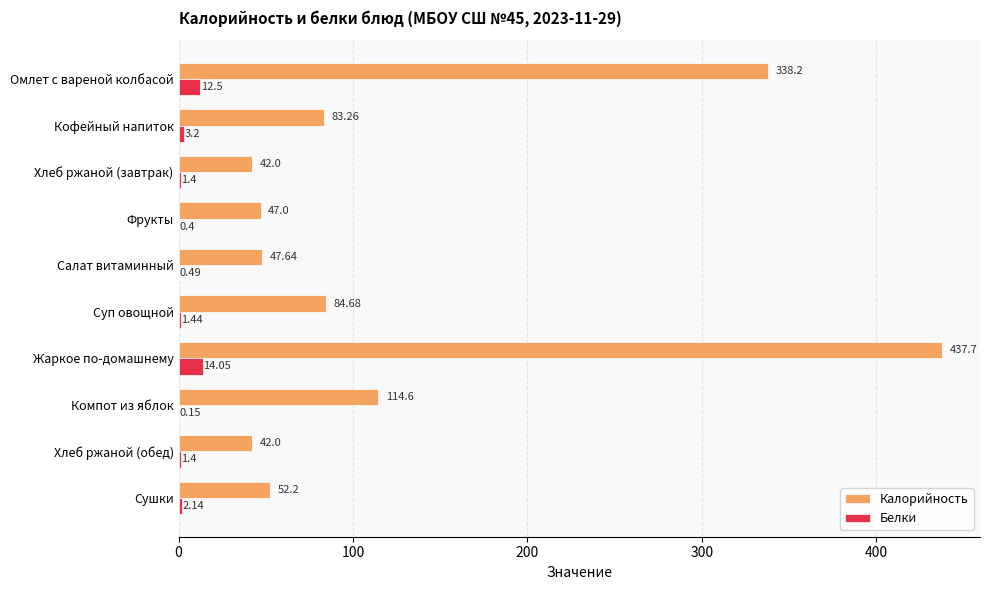

How many data points in Белки are above 1?

7